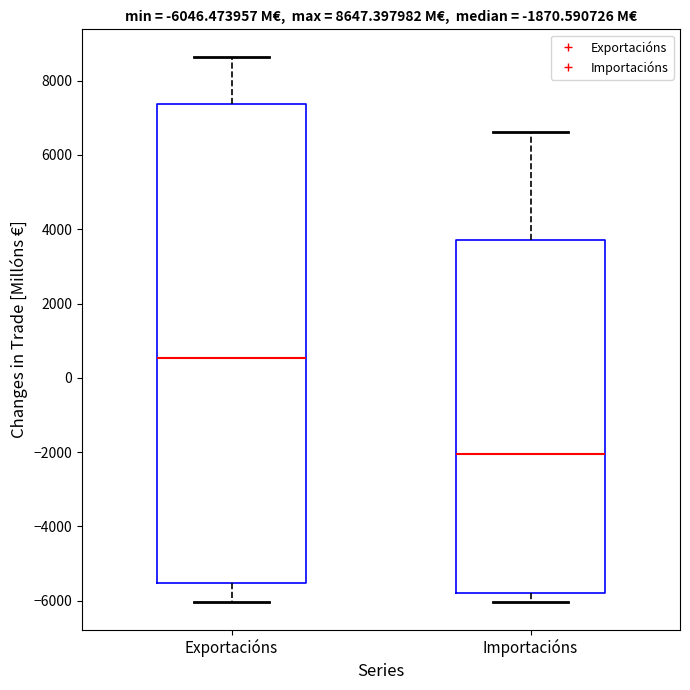

Which box is the tallest, from its lower edge to its upper edge?

Exportacións